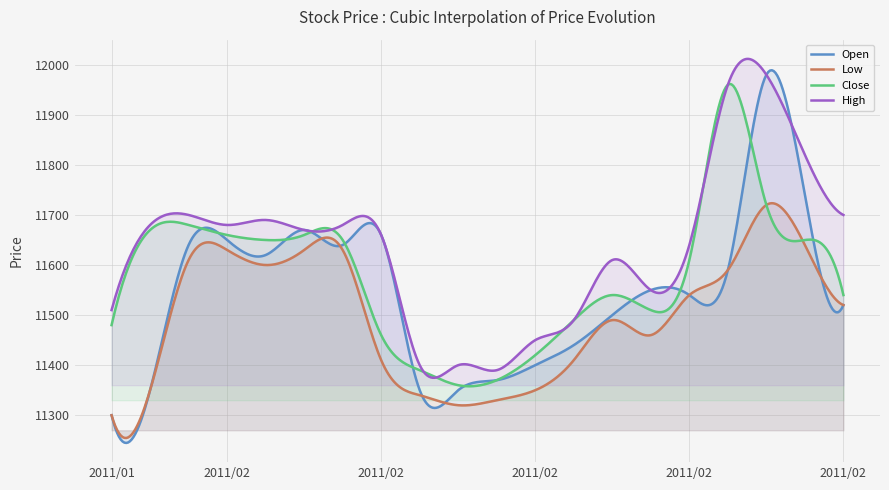

The Close series shows 11680 at 2011/01/31. True or false?

True